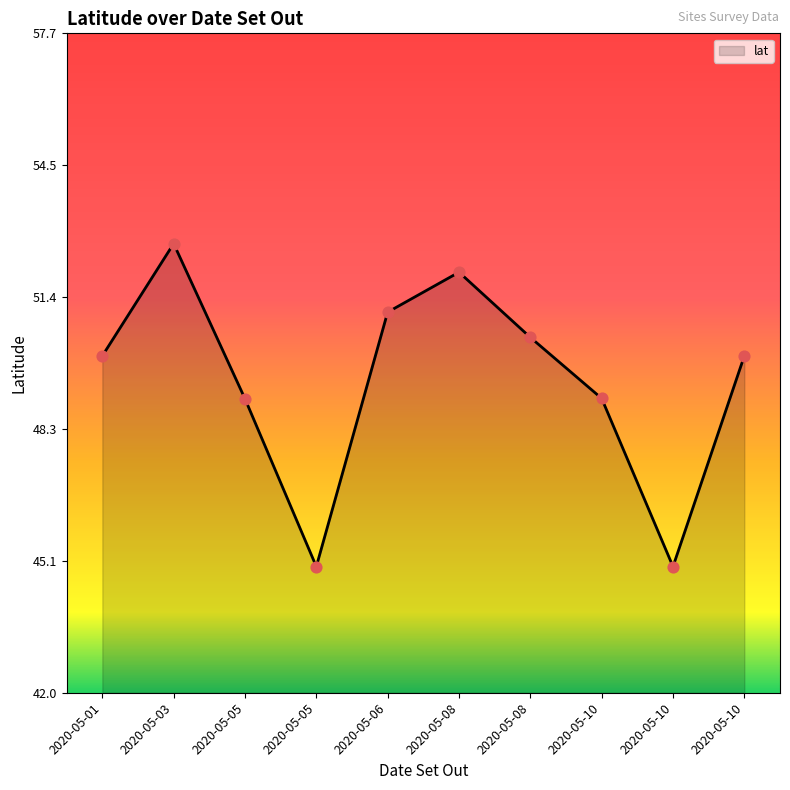

What is the change in value from 2020-05-01 to 2020-05-08?

+2.0